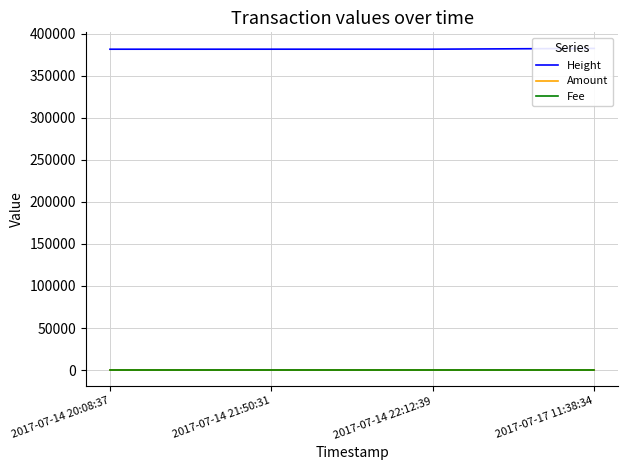

True or false: Amount has more than 2 interior local peaks.

False